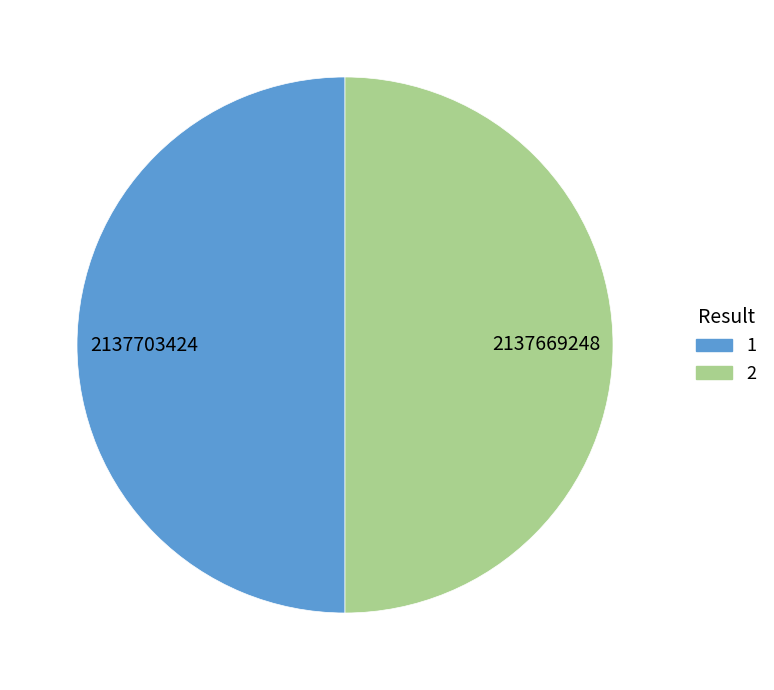

What is the ratio of the value at 1 to the value at 2?

1.0